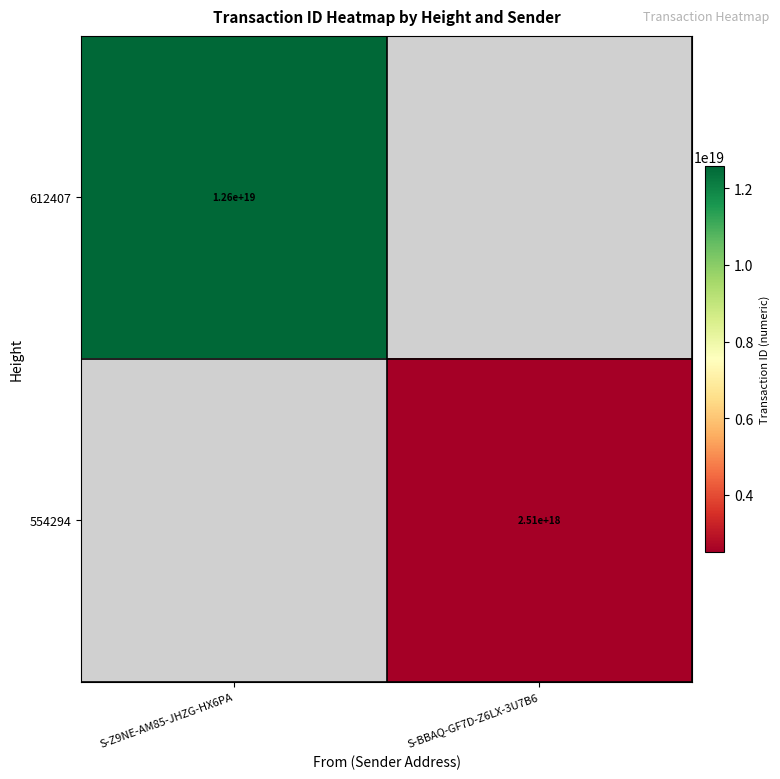

How many categories are shown in the chart?

2